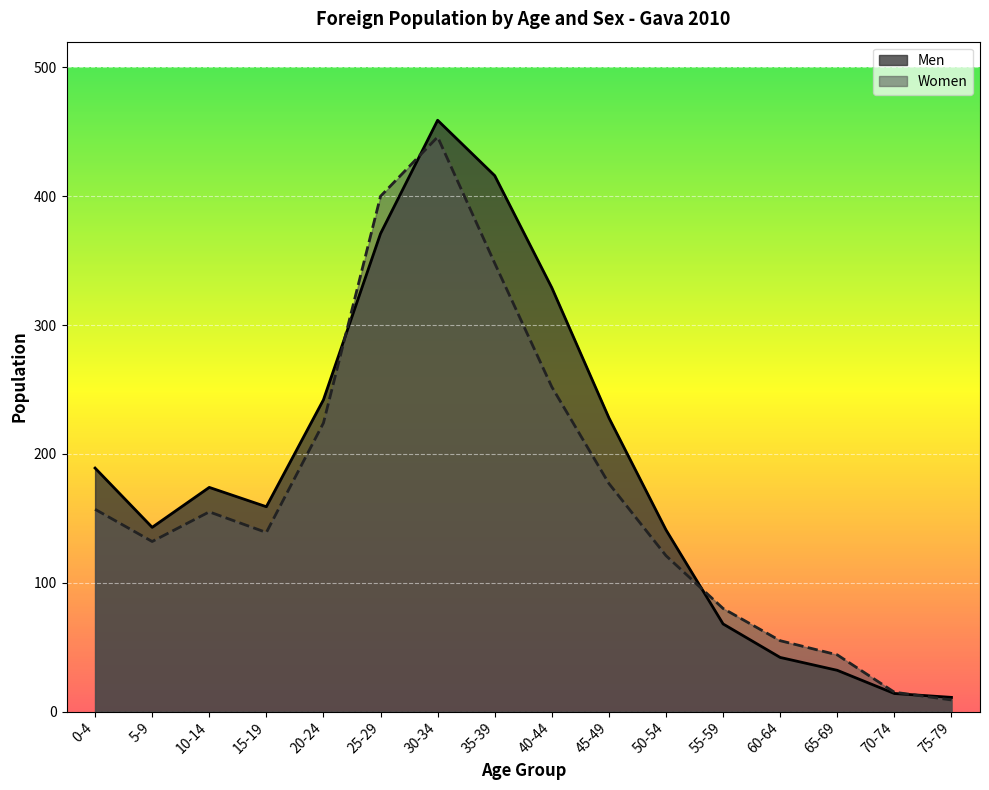

What is the maximum value shown in the chart?

459